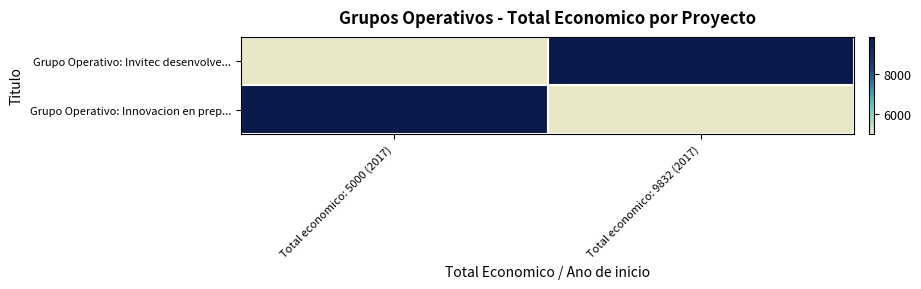

At how many categories does at least one series exceed 5717?

2